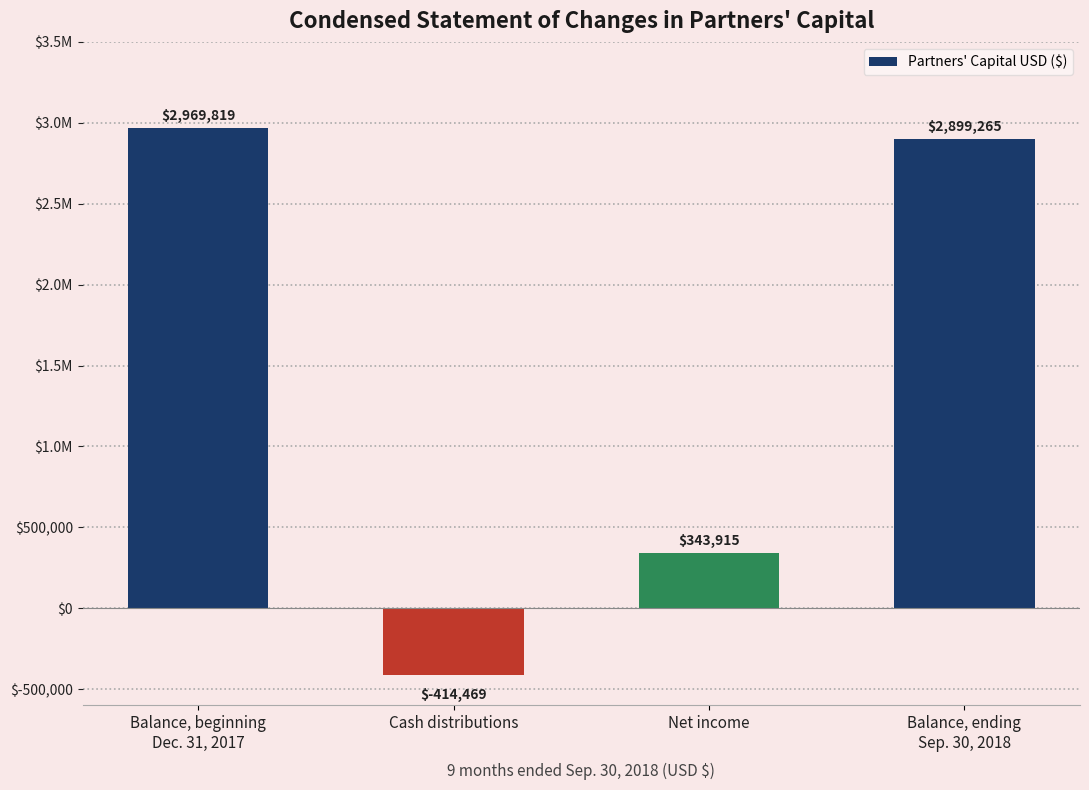

Are the bars horizontal?

No